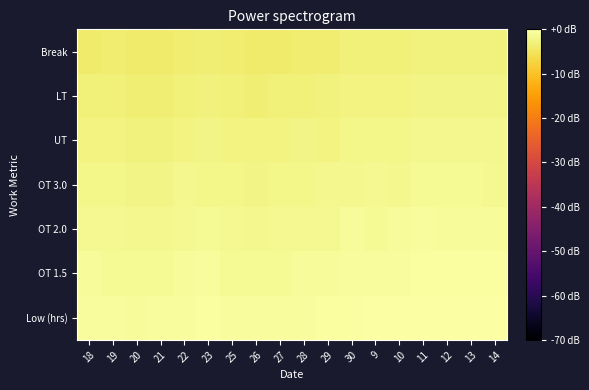

How many distinct data groups are displayed?

7